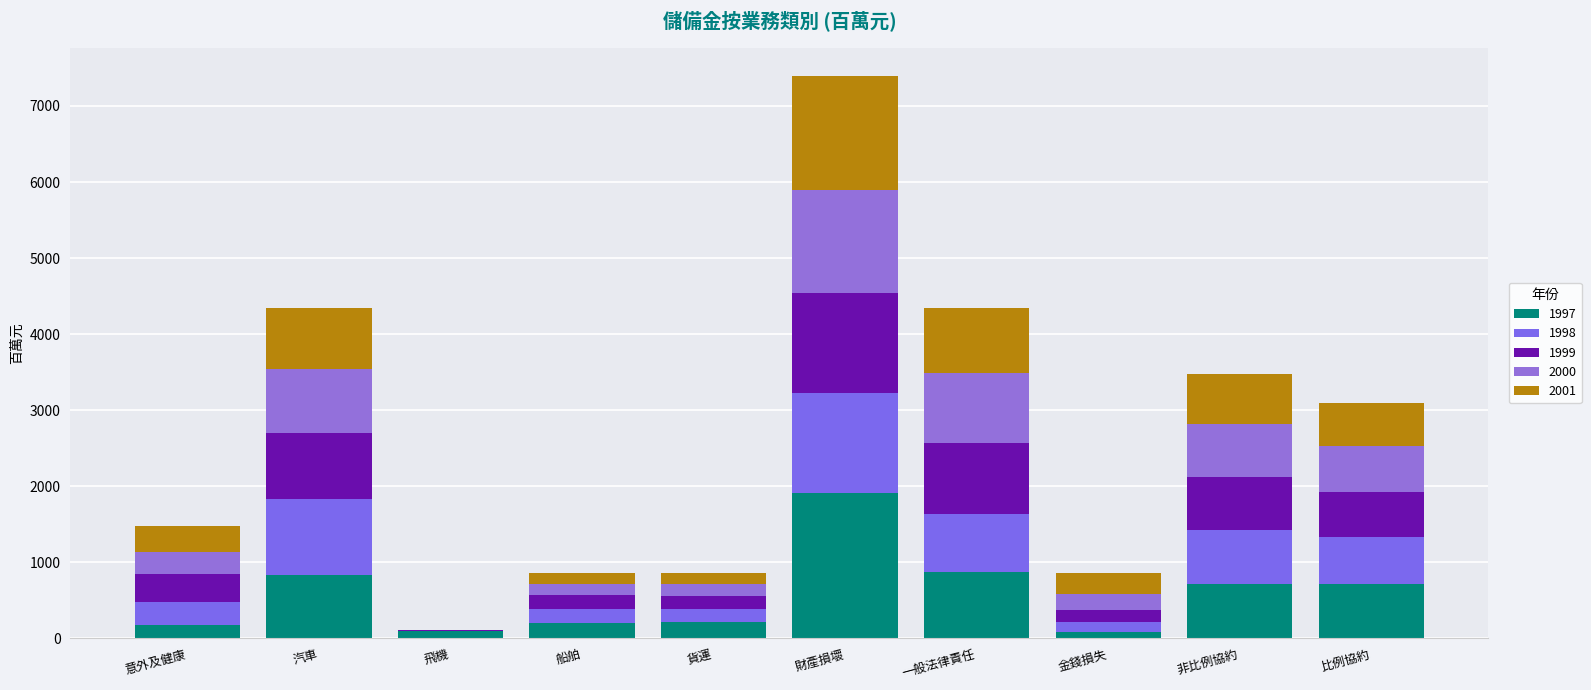

Are the bars grouped side by side (vs. stacked)?

No